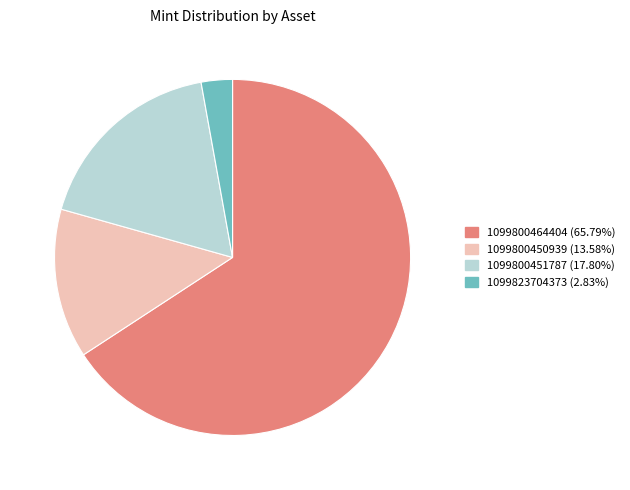

How many segments does this pie chart have?

4